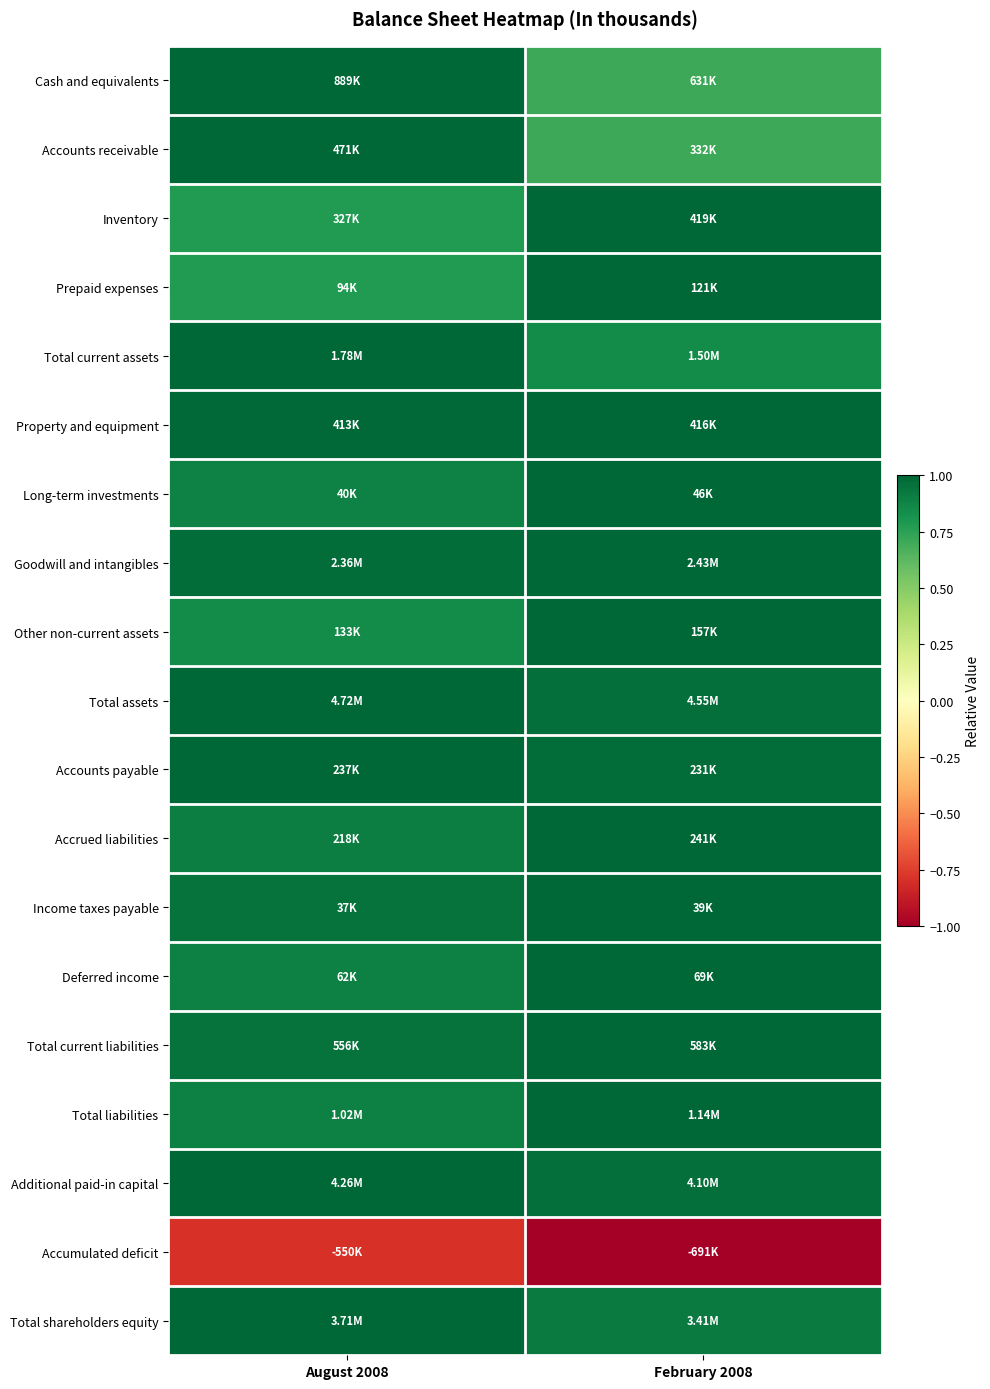

Reading left to right, transcribe all the data shown in this chart.

Cash and equivalents: August 2008=1.0	February 2008=0.7
Accounts receivable: August 2008=1.0	February 2008=0.7
Inventory: August 2008=0.8	February 2008=1.0
Prepaid expenses: August 2008=0.8	February 2008=1.0
Total current assets: August 2008=1.0	February 2008=0.8
Property and equipment: August 2008=1.0	February 2008=1.0
Long-term investments: August 2008=0.9	February 2008=1.0
Goodwill and intangibles: August 2008=1.0	February 2008=1.0
Other non-current assets: August 2008=0.8	February 2008=1.0
Total assets: August 2008=1.0	February 2008=1.0
Accounts payable: August 2008=1.0	February 2008=1.0
Accrued liabilities: August 2008=0.9	February 2008=1.0
Income taxes payable: August 2008=0.9	February 2008=1.0
Deferred income: August 2008=0.9	February 2008=1.0
Total current liabilities: August 2008=1.0	February 2008=1.0
Total liabilities: August 2008=0.9	February 2008=1.0
Additional paid-in capital: August 2008=1.0	February 2008=1.0
Accumulated deficit: August 2008=-0.8	February 2008=-1.0
Total shareholders equity: August 2008=1.0	February 2008=0.9